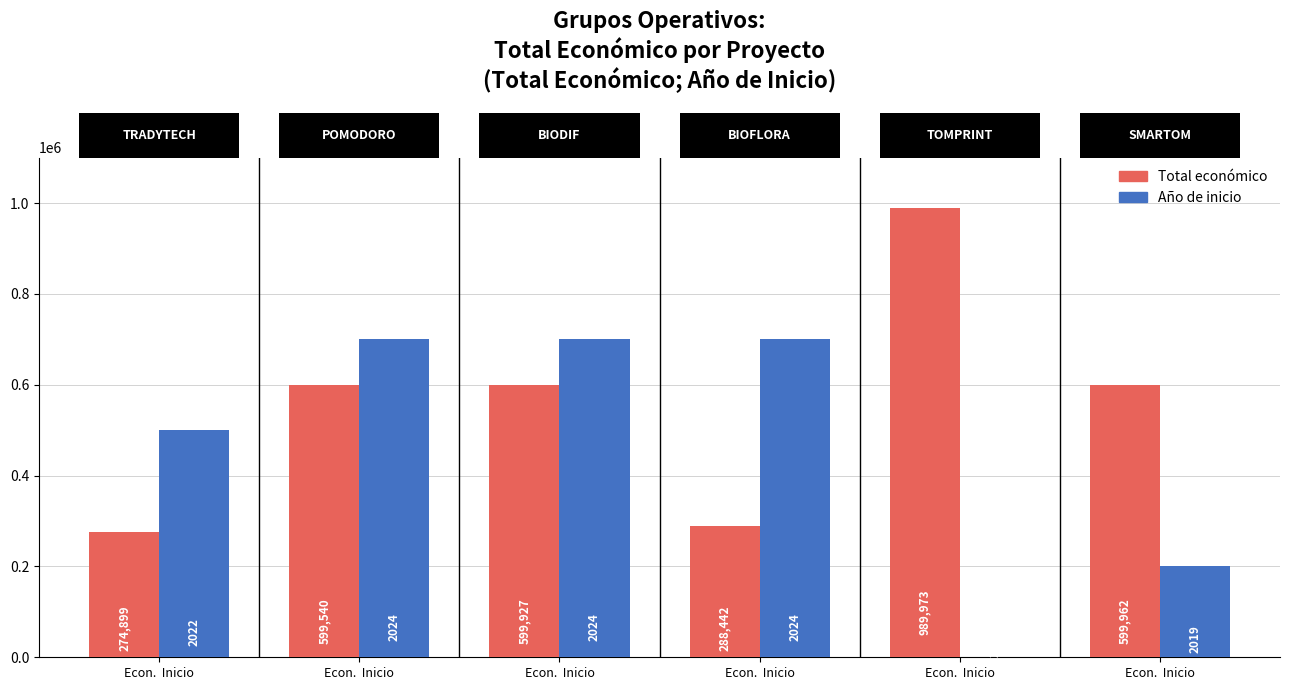

The value of Total económico at Econ.  Inicio is 266314. True or false?

False